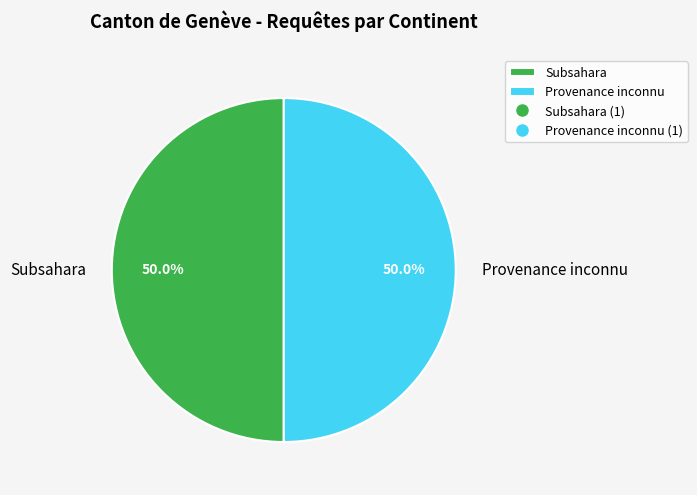

What is the ratio of the value at Subsahara to the value at Provenance inconnu?

1.0